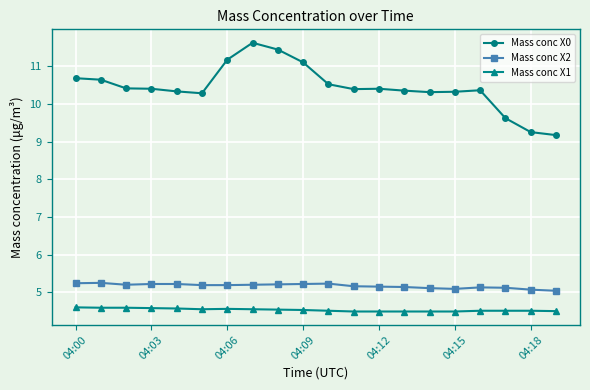

True or false: Mass conc X0 has more than 0 points higher than both neighbors.

True